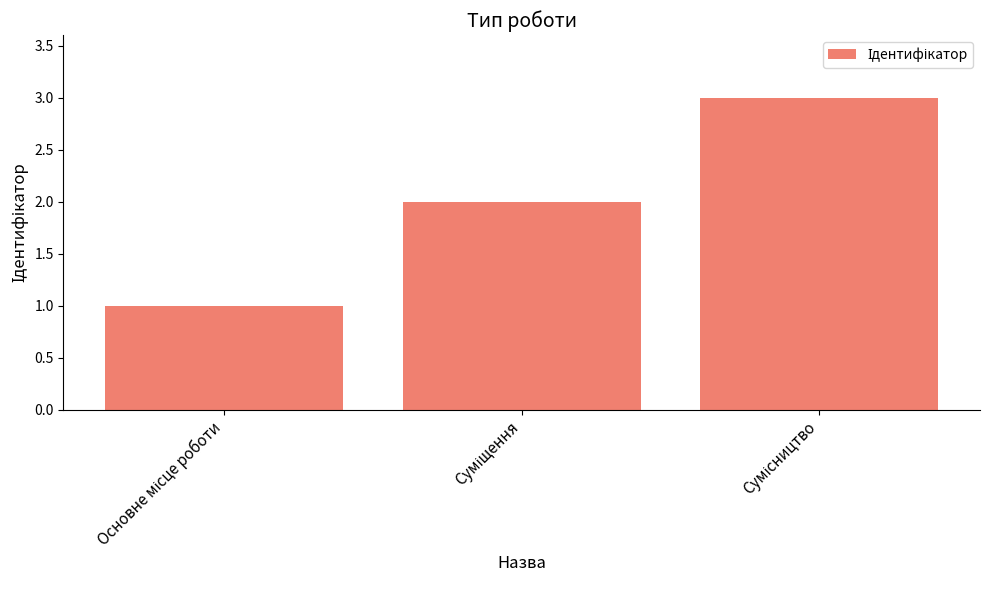

What is the sum of all values?

6